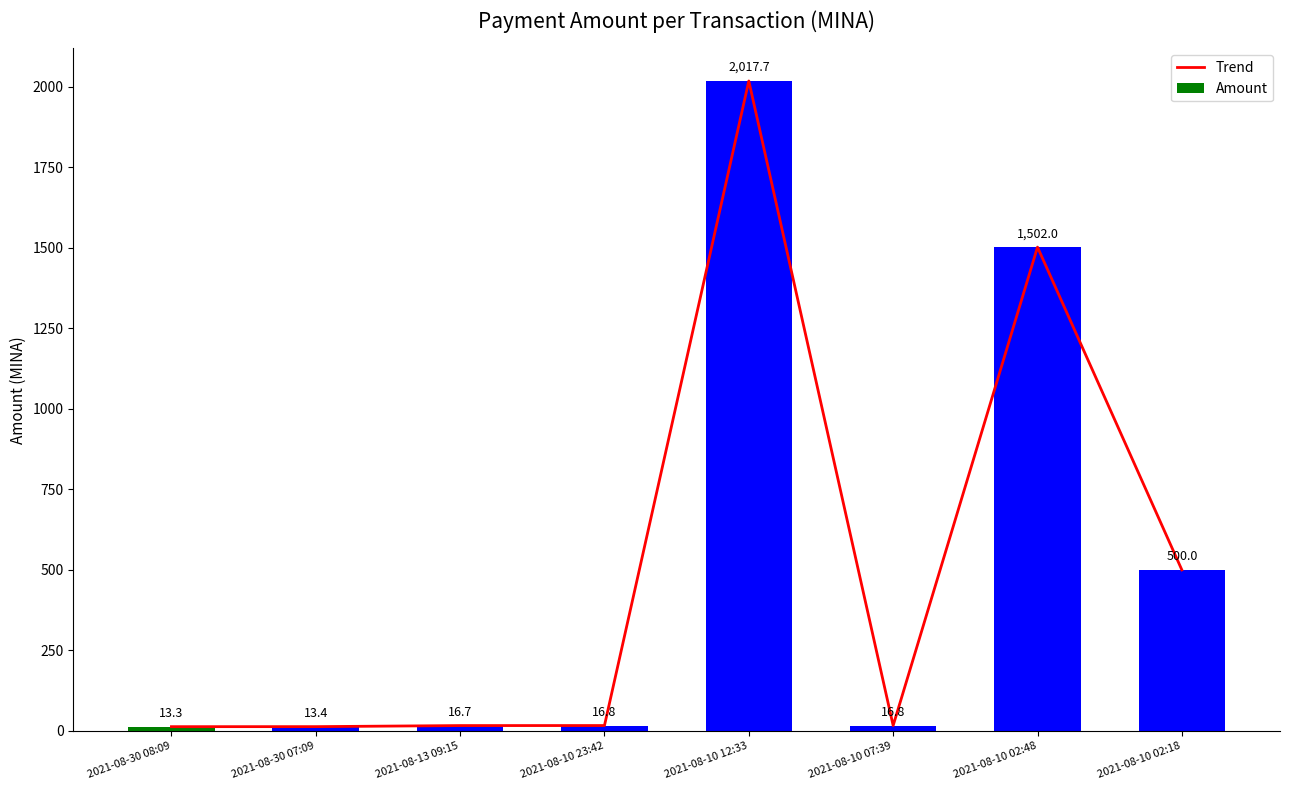

Count the number of data series in this chart.

2